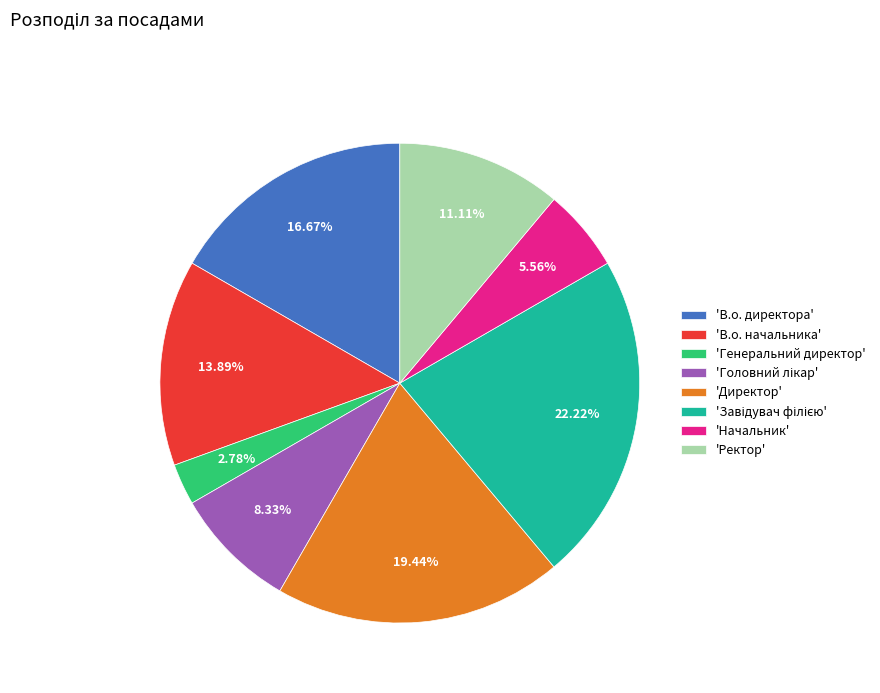

What is the ratio of the value at 'Начальник' to the value at 'В.о. директора'?

0.3